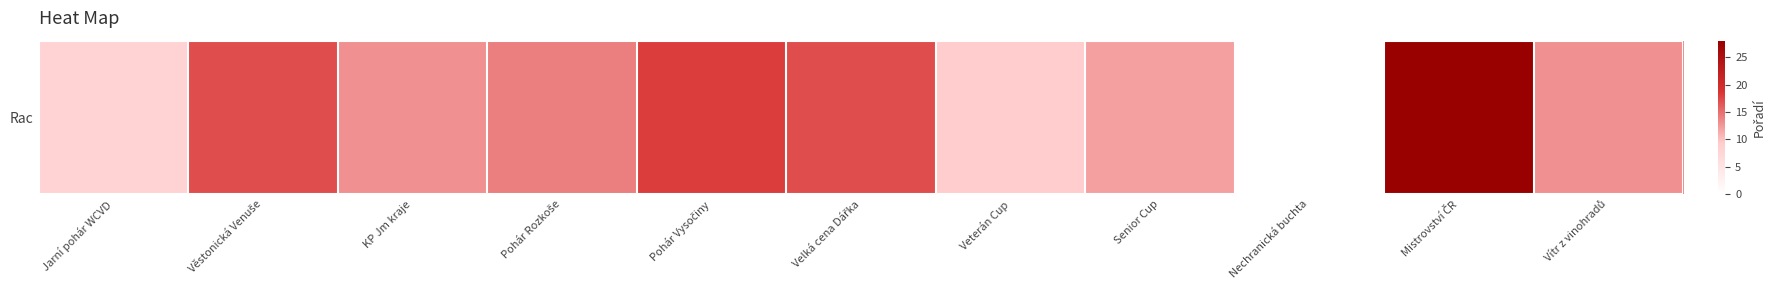

List the labels in order of value, smallest first.

Nechranická buchta, Jarní pohár WCVD, Veterán Cup, Senior Cup, KP Jm kraje, Vítr z vinohradů, Pohár Rozkoše, Věstonická Venuše, Velká cena Dářka, Pohár Vysočiny, Mistrovství ČR